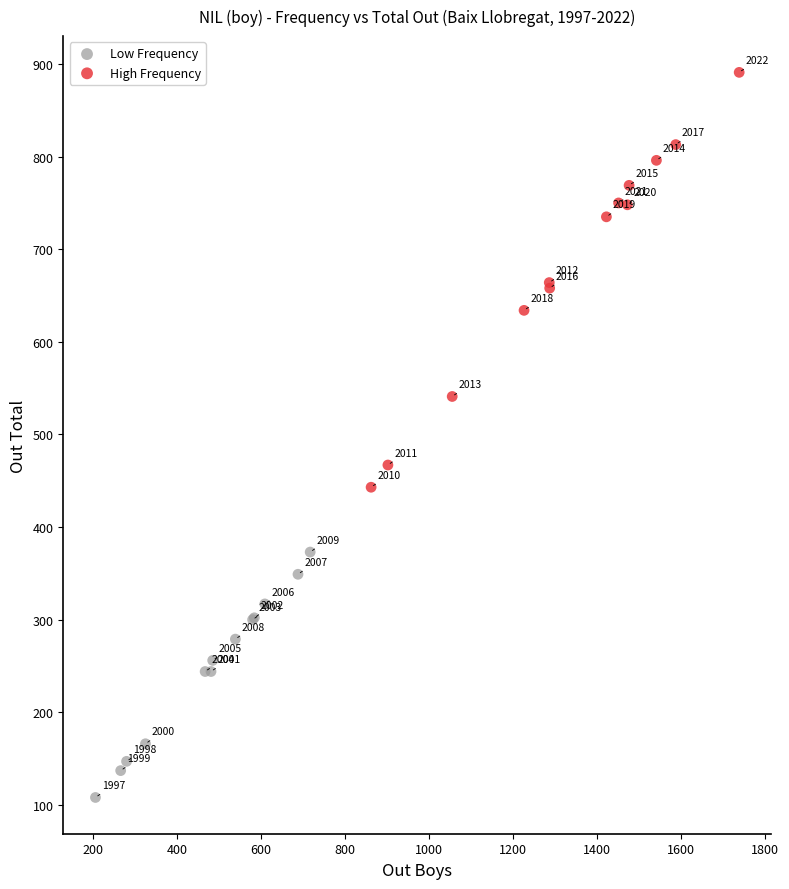

Which series has the widest spread of Y values?

High Frequency